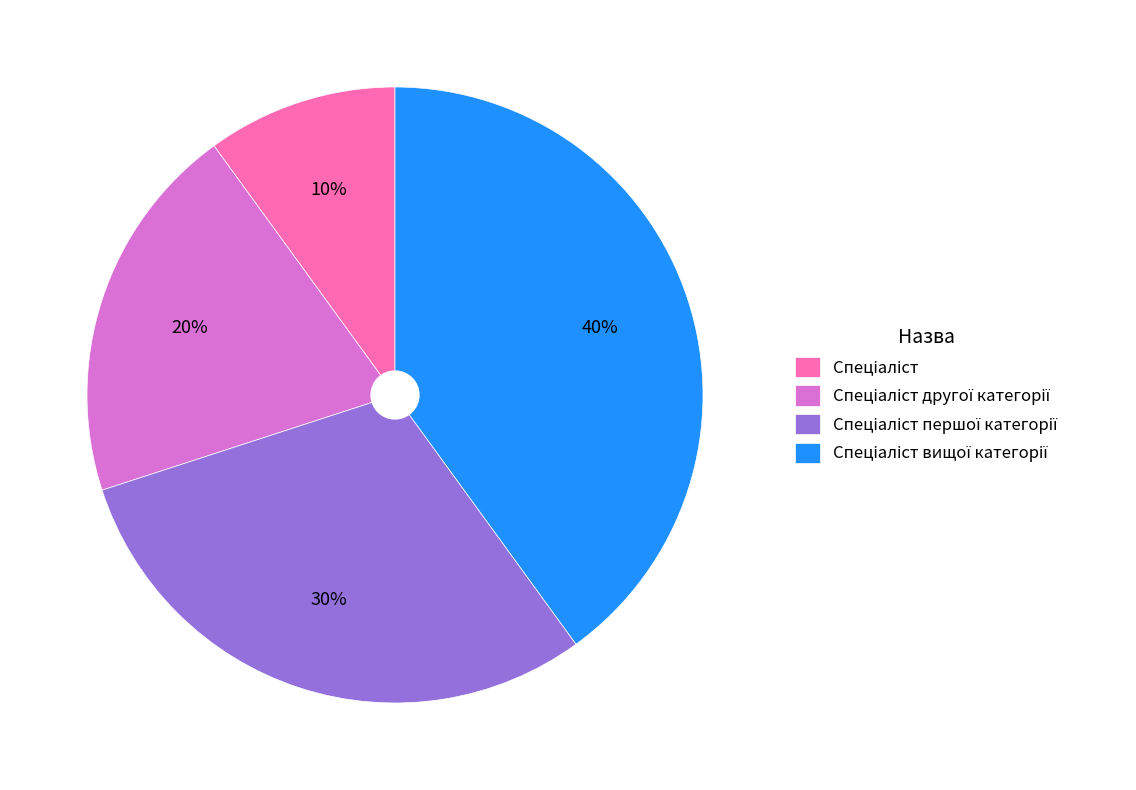

Is there any slice that represents more than half of the pie?

No